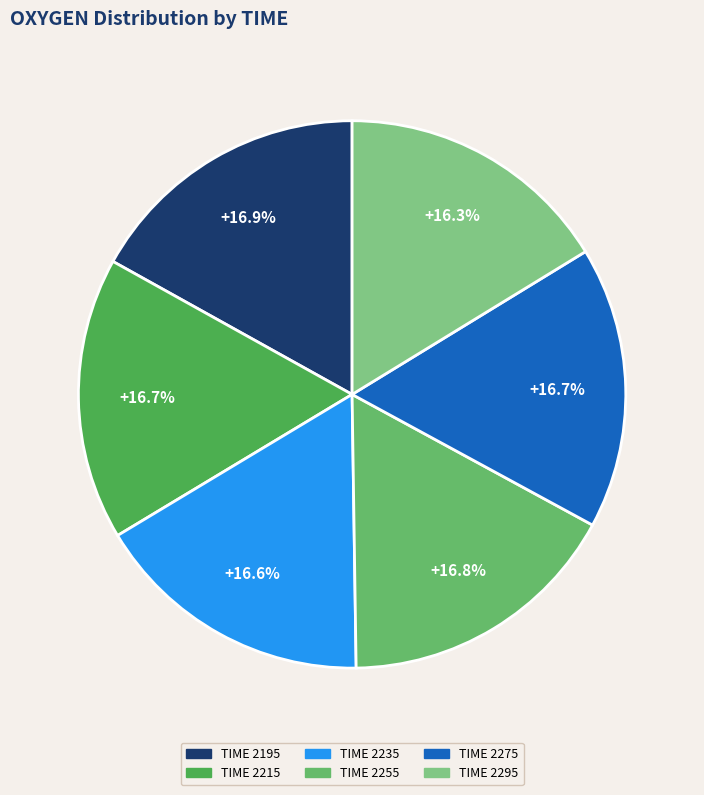

Count the number of slices in the pie.

6